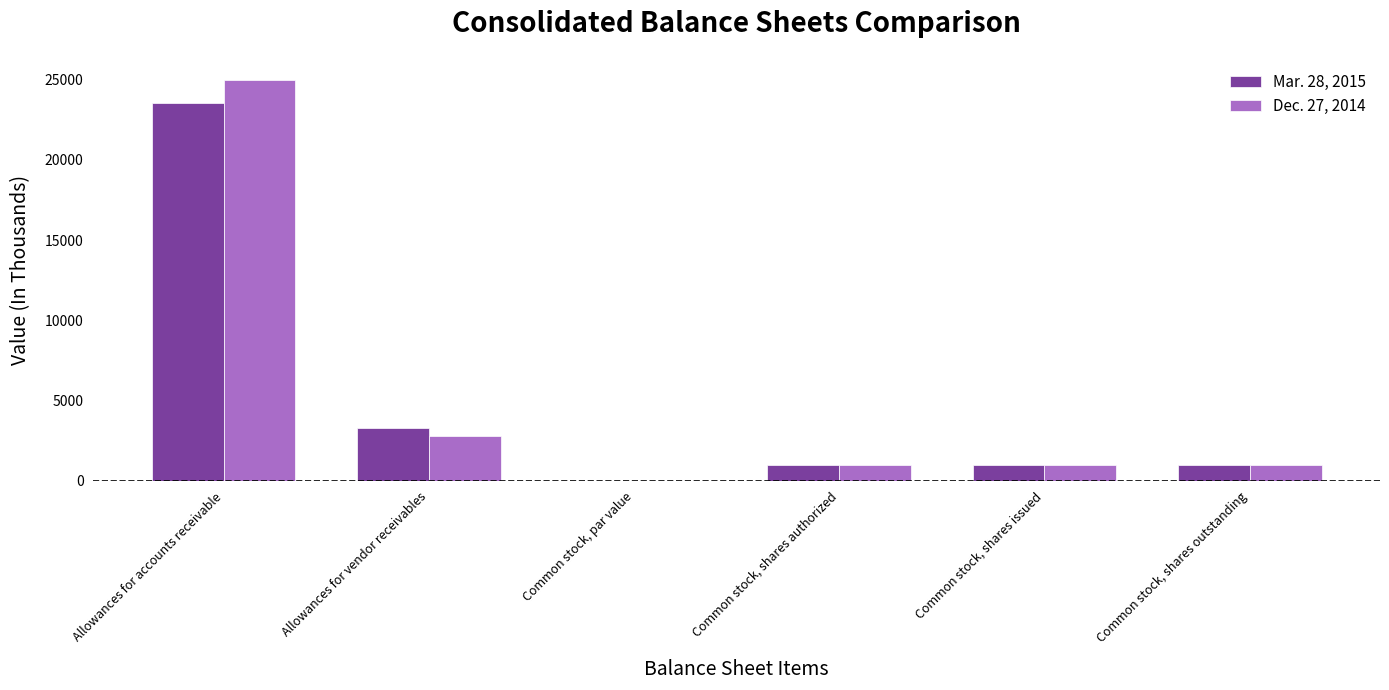

What is the average value of the Mar. 28, 2015 series?

4968